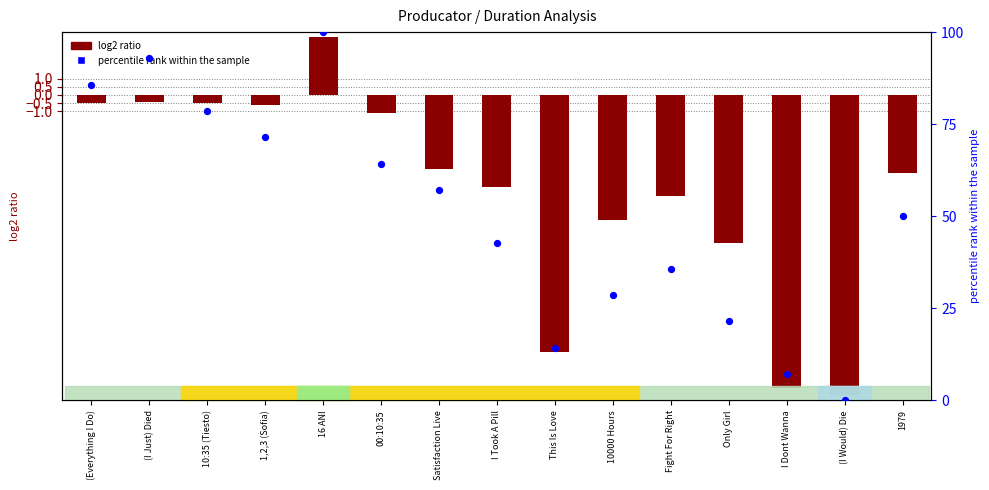

Which series reaches the minimum Y coordinate?

log2 ratio